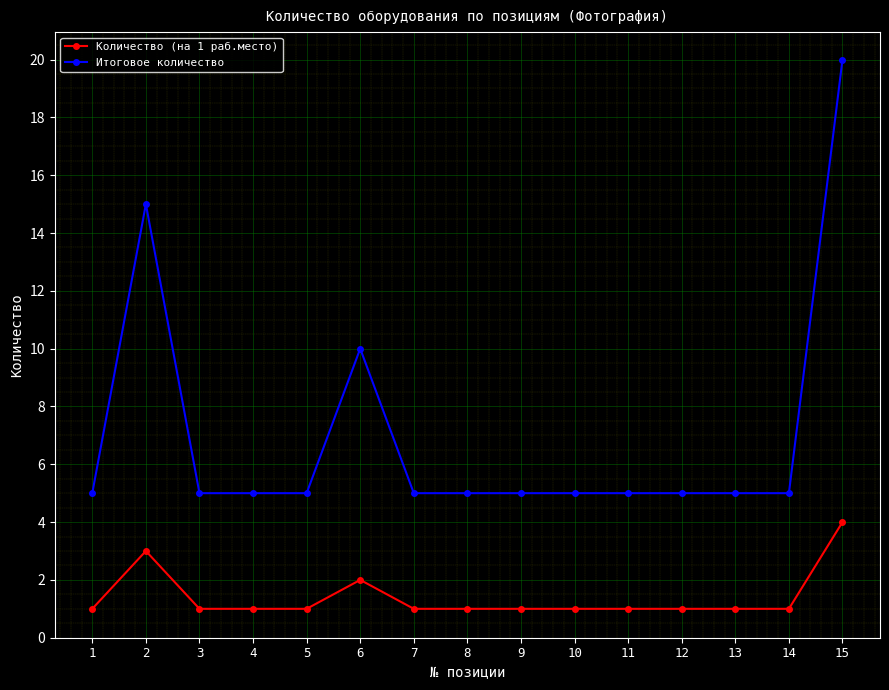

Read the Итоговое количество value at 10, to the nearest 5.

5